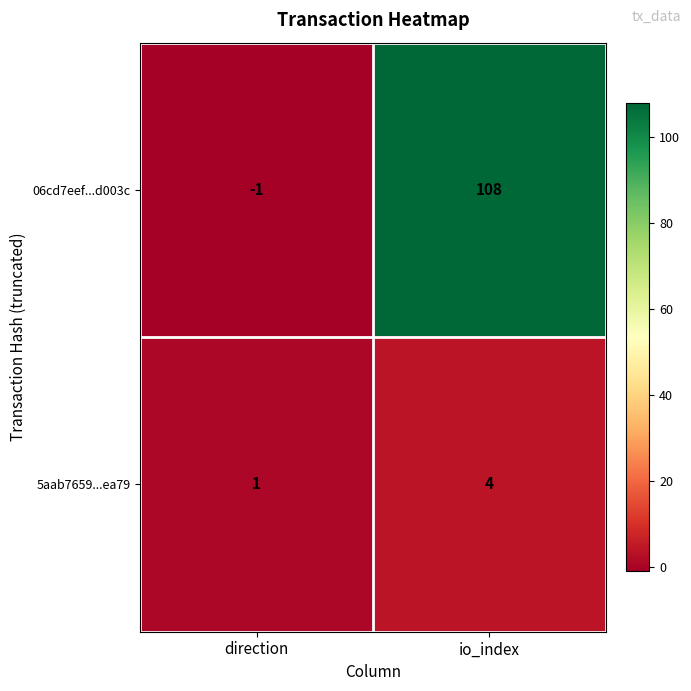

Reading right to left, transcribe all the data shown in this chart.

06cd7eef...d003c: 108	-1
5aab7659...ea79: 4	1